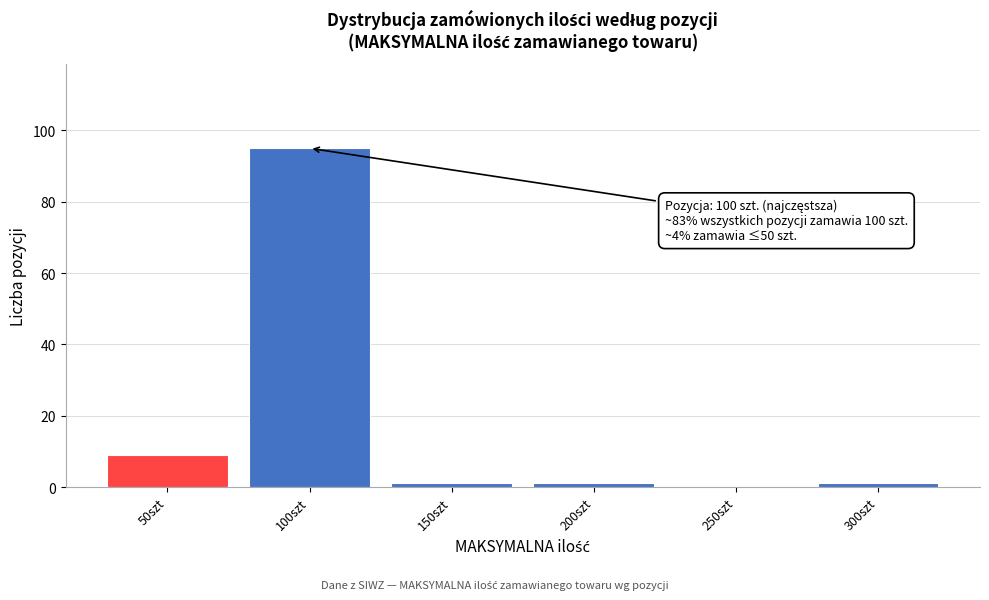

Which has a higher value, 100szt or 50szt?

100szt